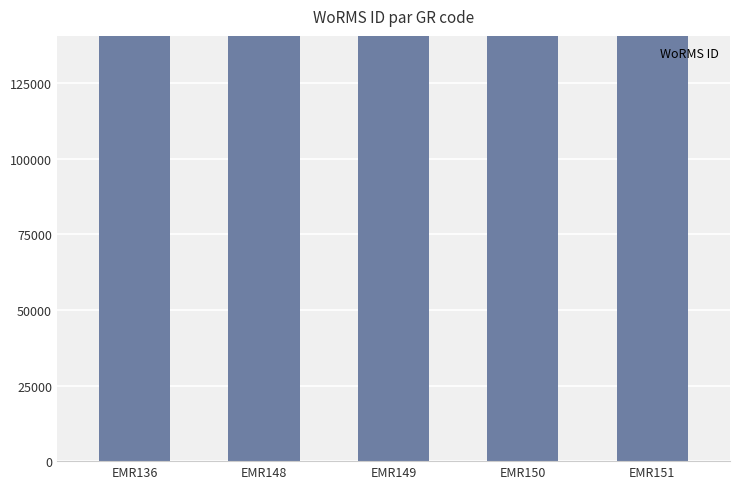

What is the value of the 5th bar from the left?

140405